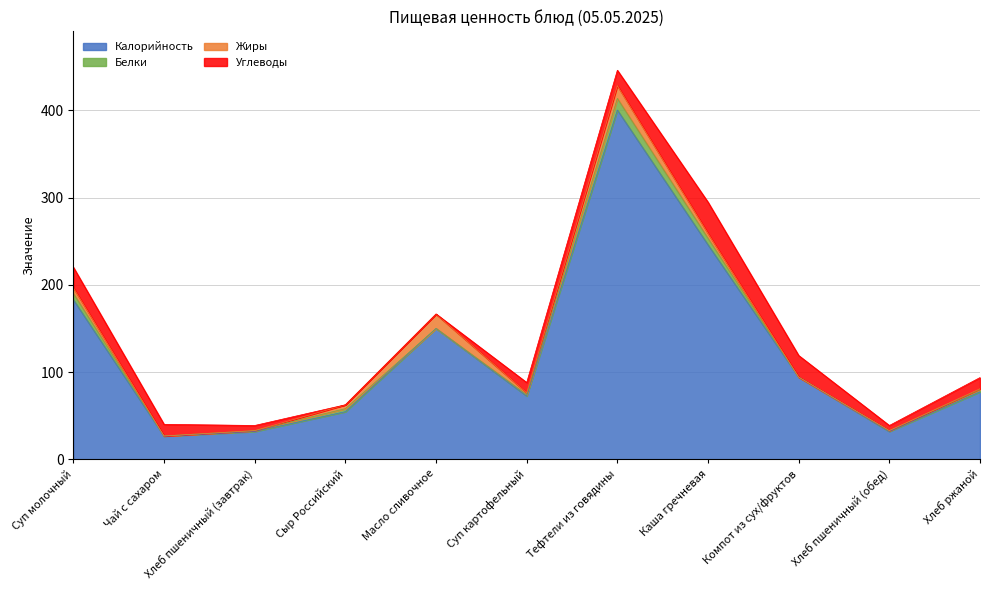

What is the greatest value displayed?

400.3